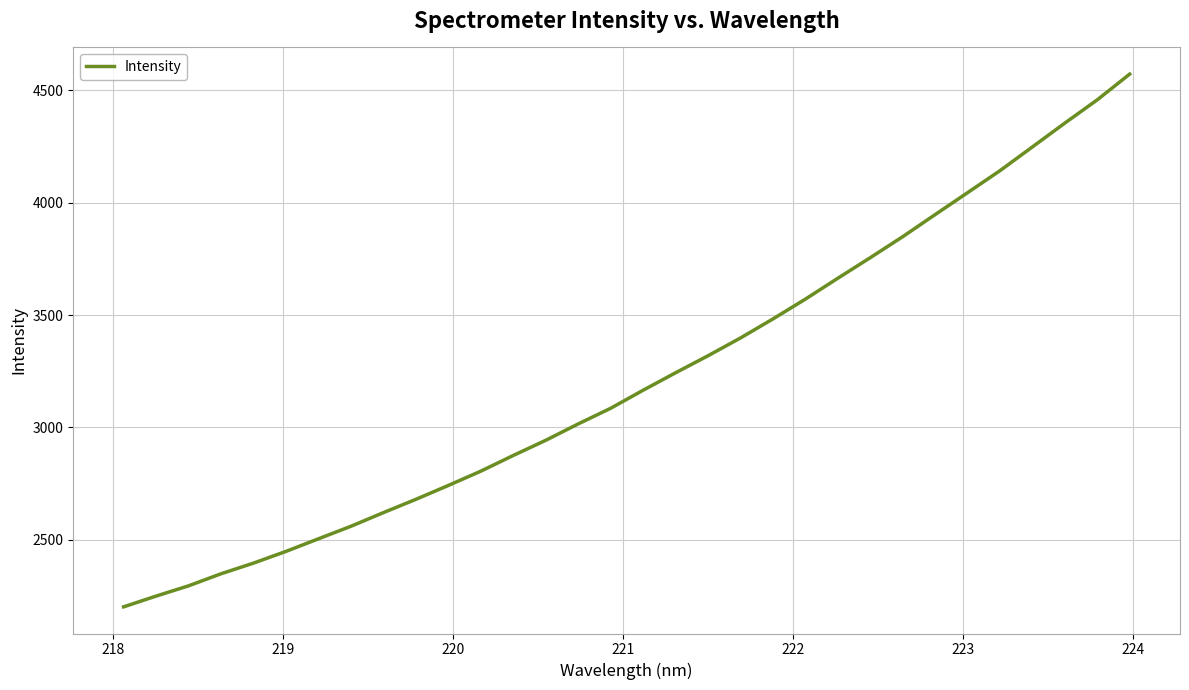

What is the minimum value shown in the chart?

2200.7